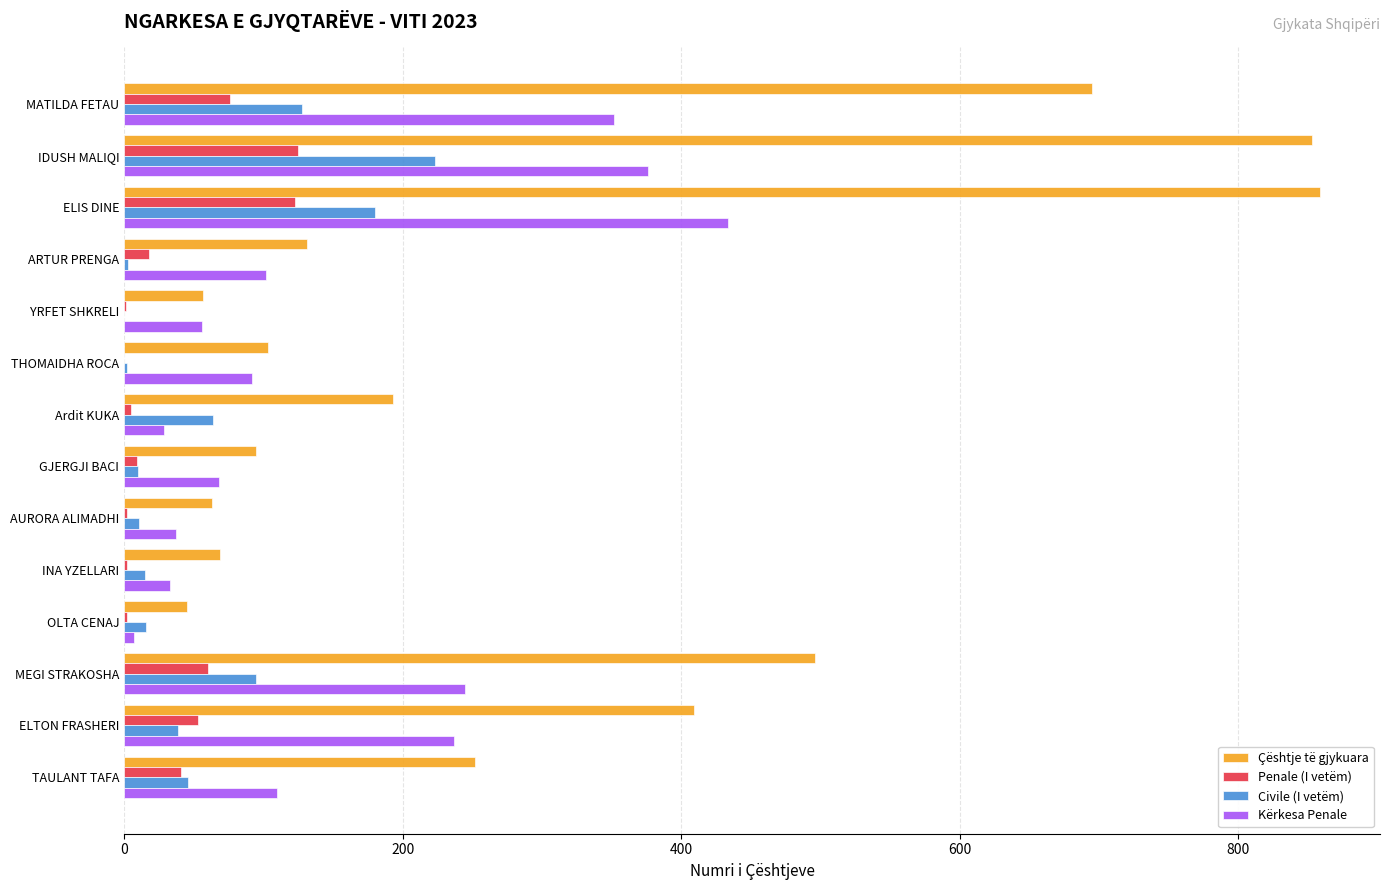

Which series changed the most between ELIS DINE and Ardit KUKA?

Çështje të gjykuara